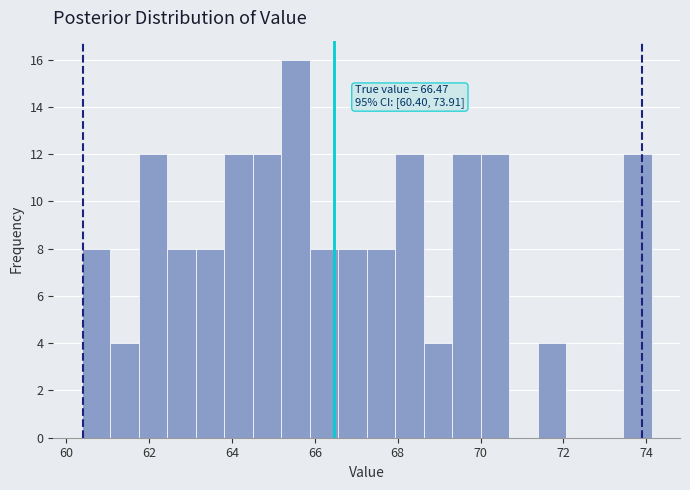

Around what value on the x-axis is the tallest bar? Give the approximate position of its centre, as read against the axis.

65.6